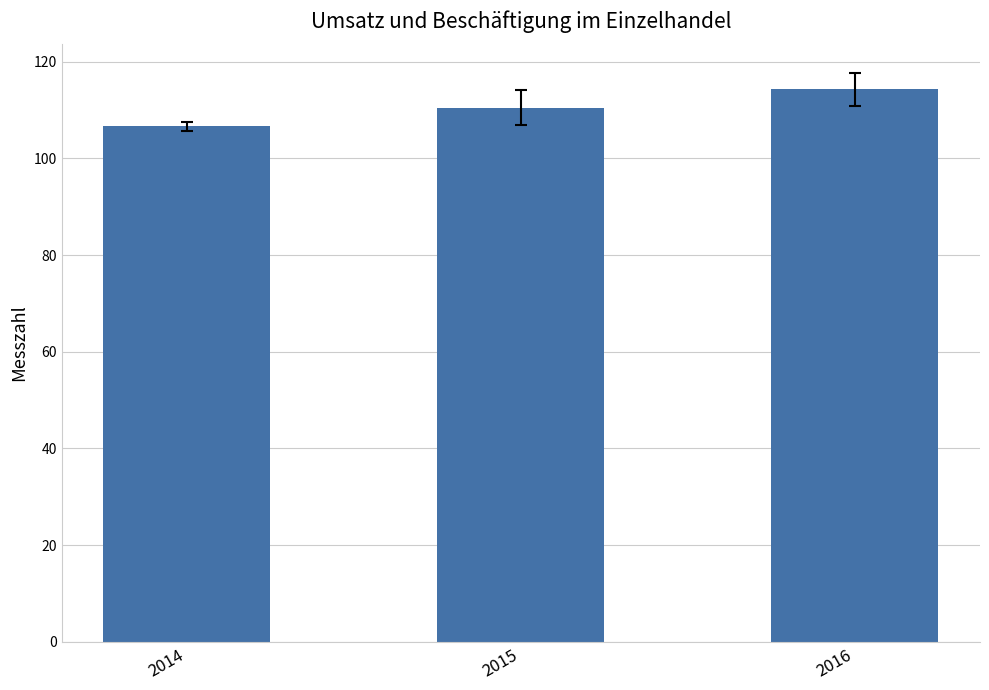

What is the difference between the maximum and minimum values?

7.7